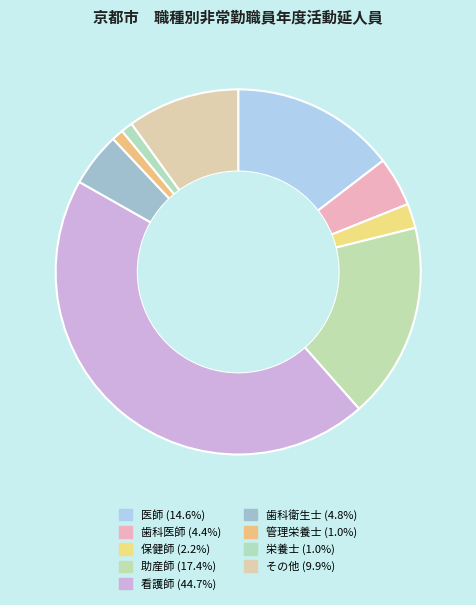

What is the ratio of the value at 医師 to the value at 歯科医師?

3.3